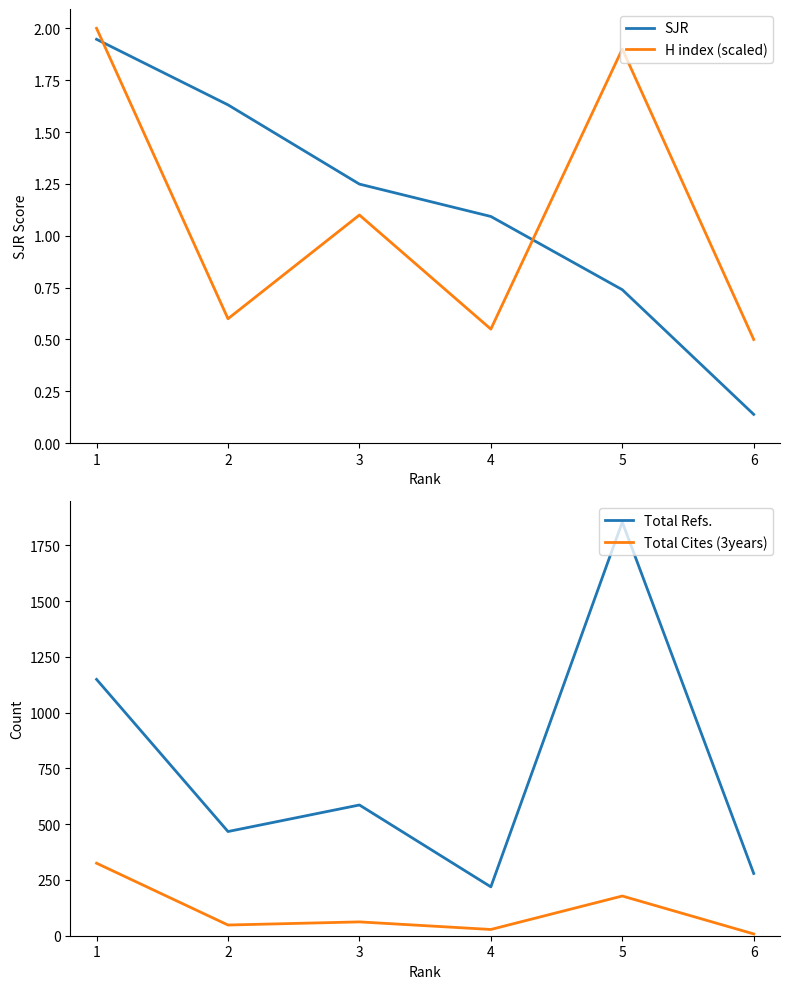

What is the highest value of the H index (scaled) series?

2.0